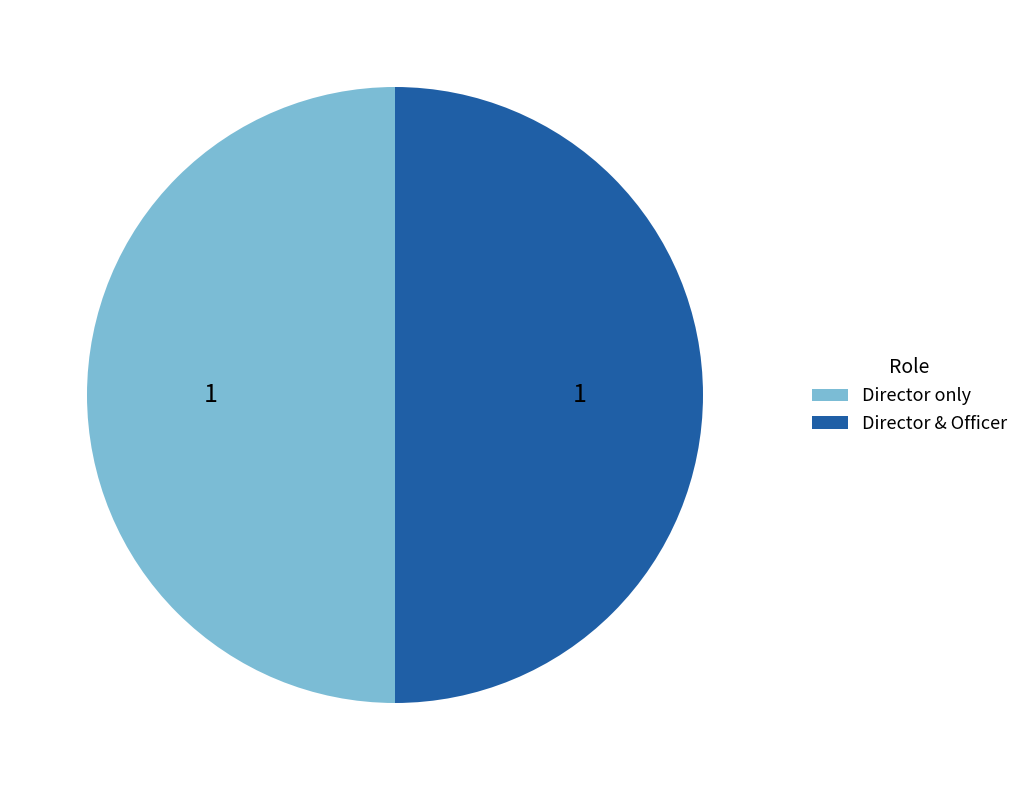

What is the ratio of the value at Director only to the value at Director & Officer?

1.0